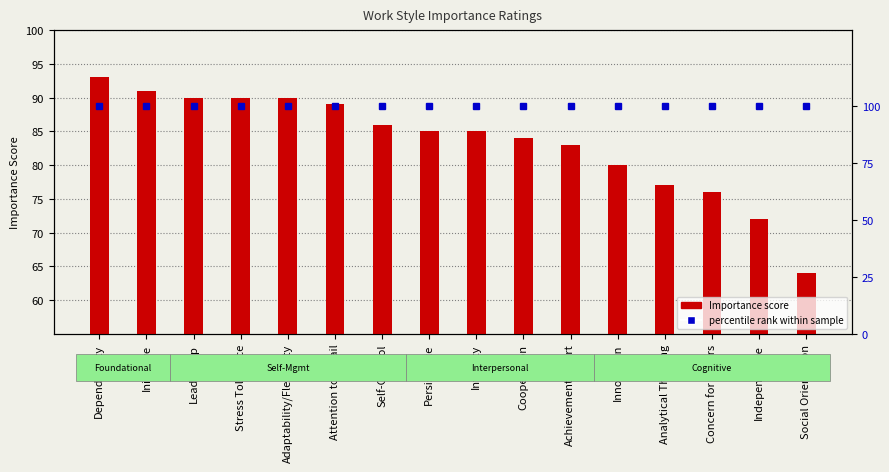

What is the average value of the percentile rank within sample series?

100